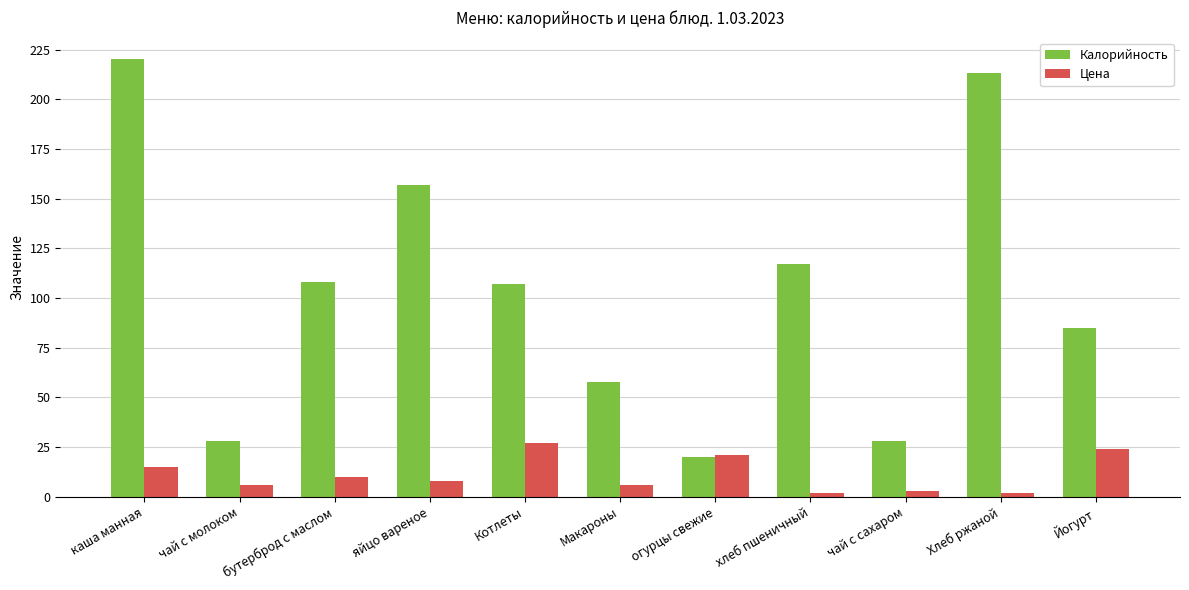

True or false: Калорийность has a value of 107.0 at Котлеты.

True